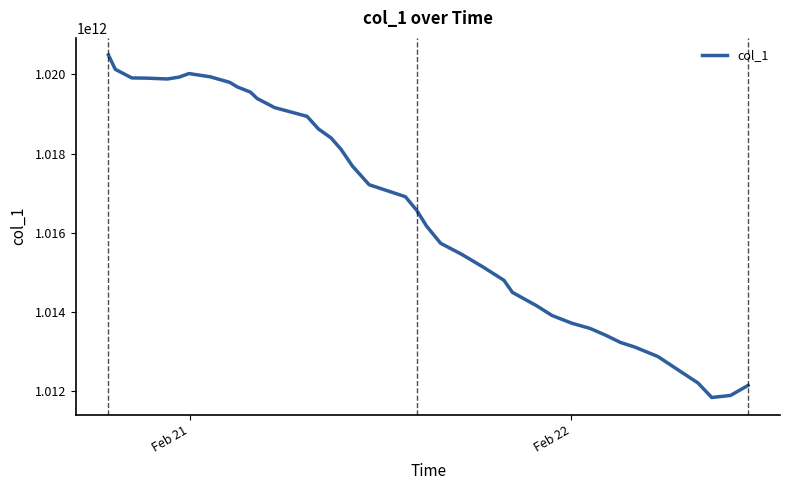

How many lines are shown in the chart?

1